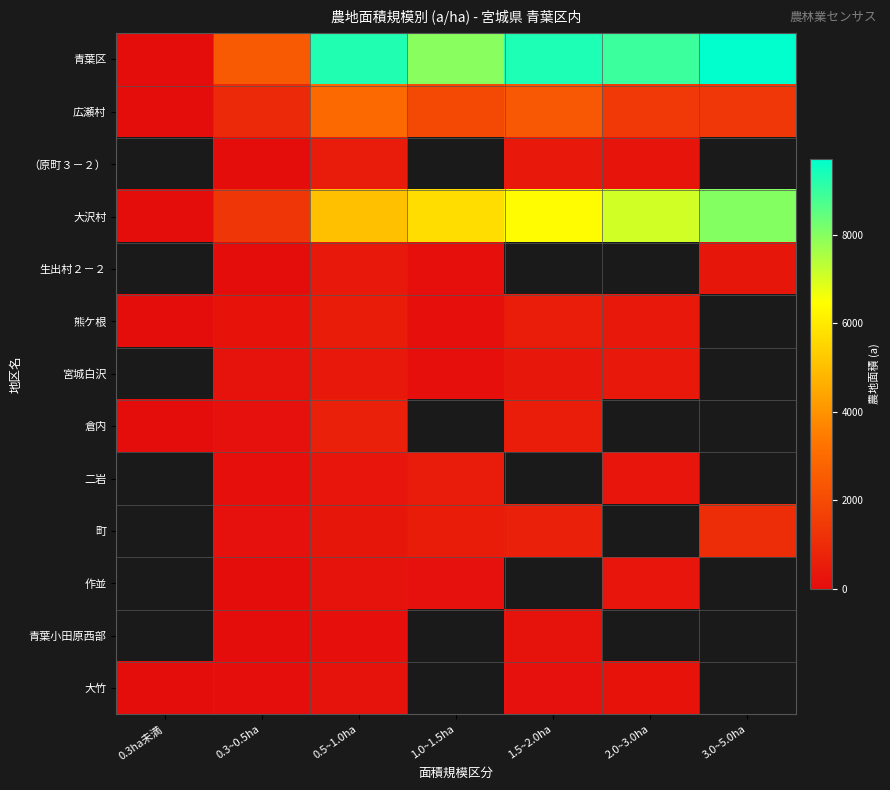

How many distinct data groups are displayed?

13